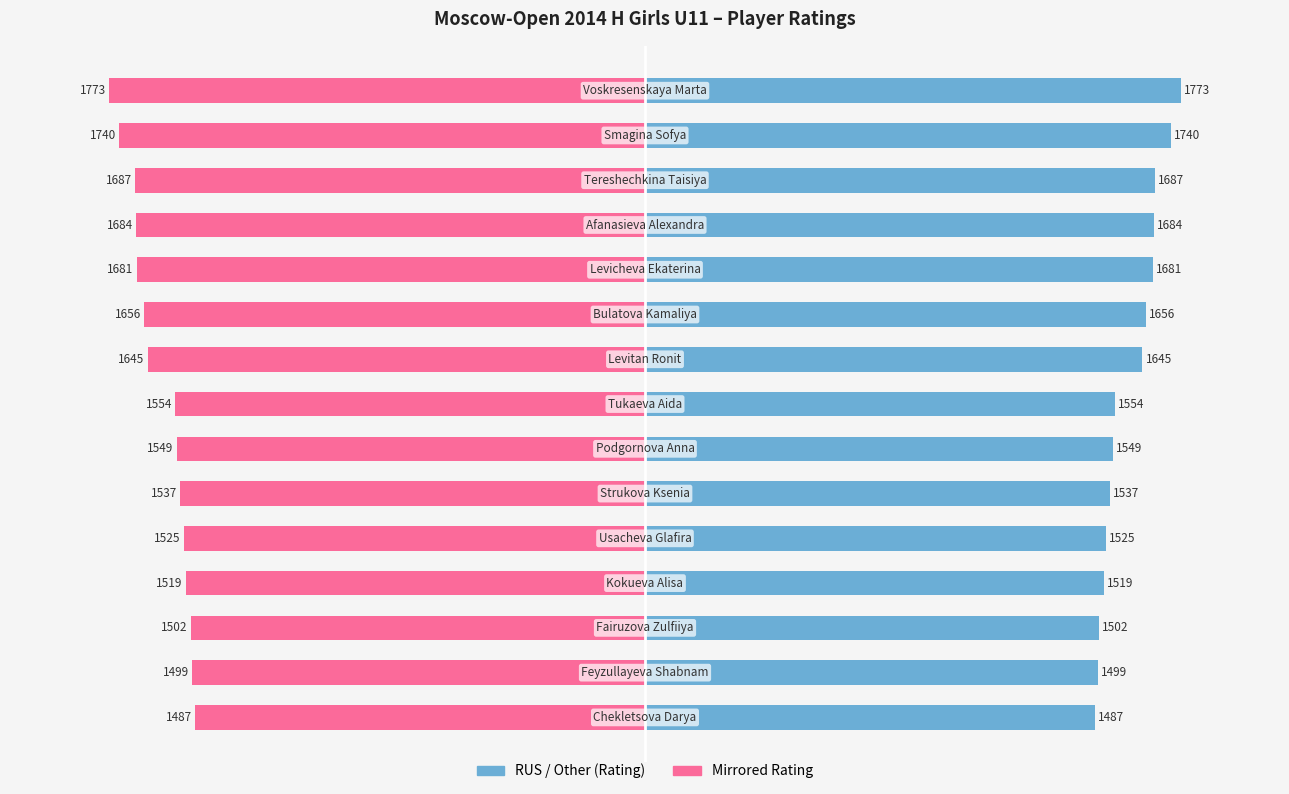

True or false: Rating has a value of 1740 at 1.

True